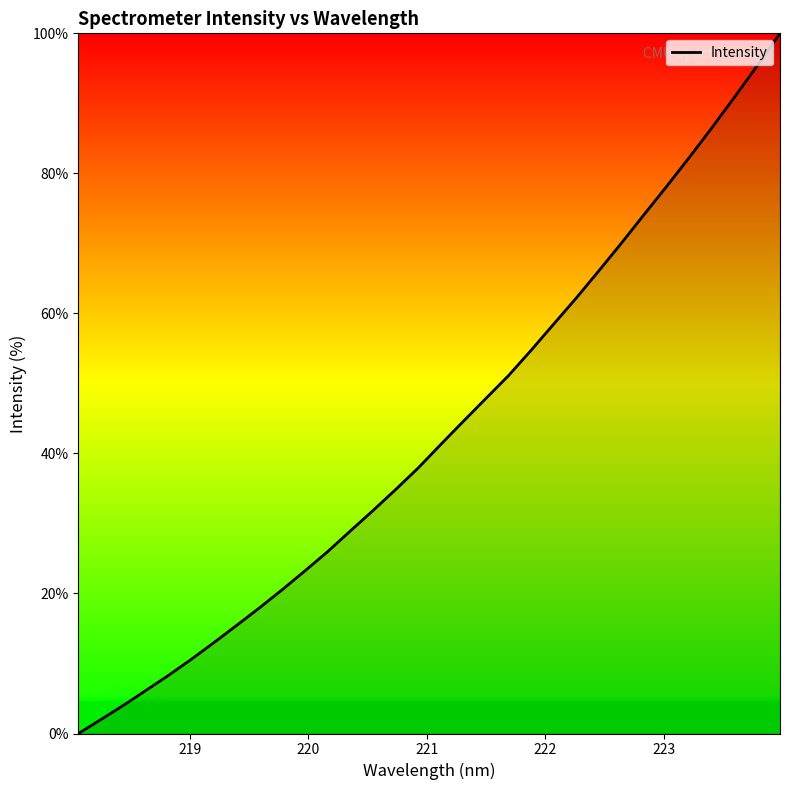

What is the maximum value shown in the chart?

100.0